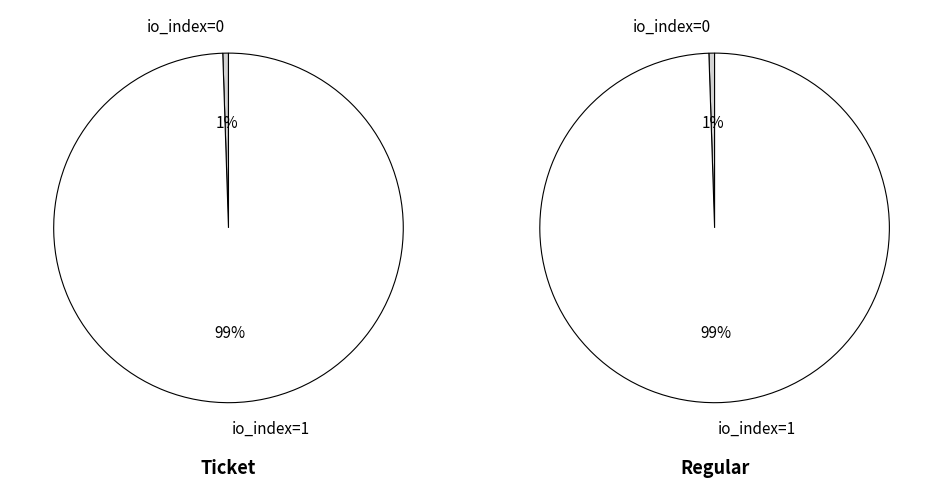

Which slice represents more than half of the pie?

io_index=1